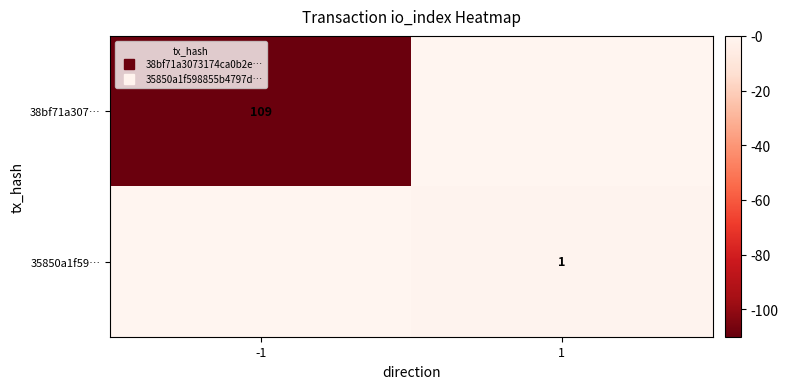

The value of 35850a1f59… at 1 is 1.4. True or false?

False